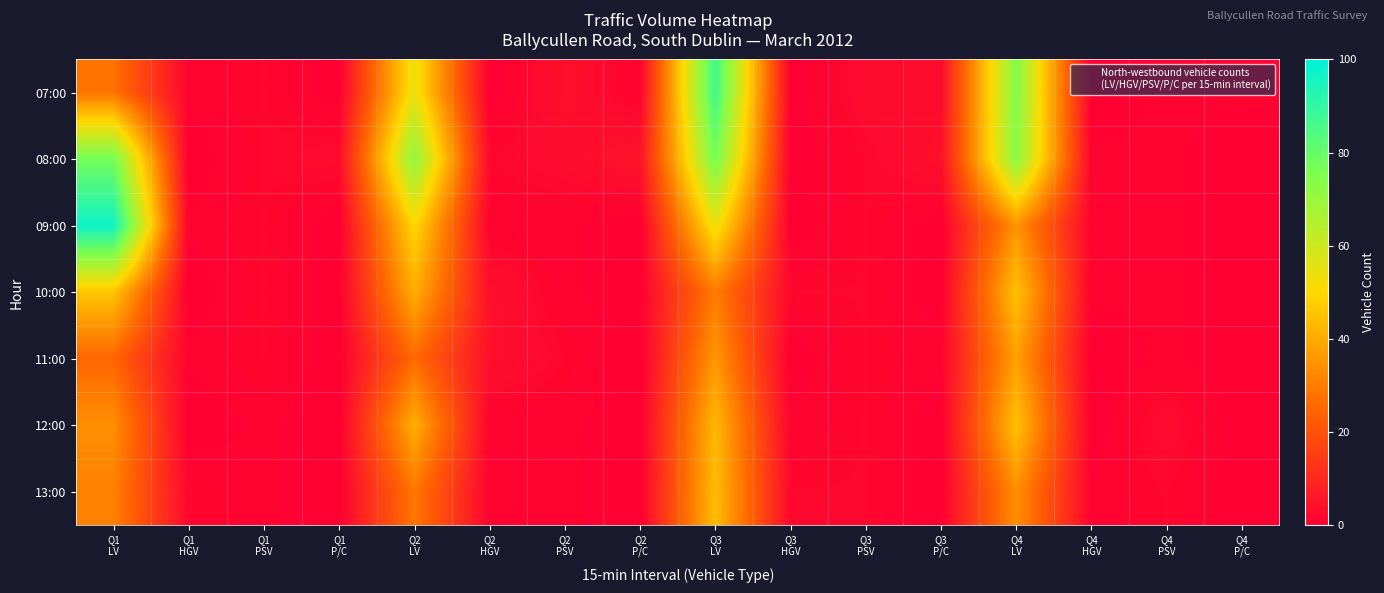

What is the maximum value shown in the chart?

97